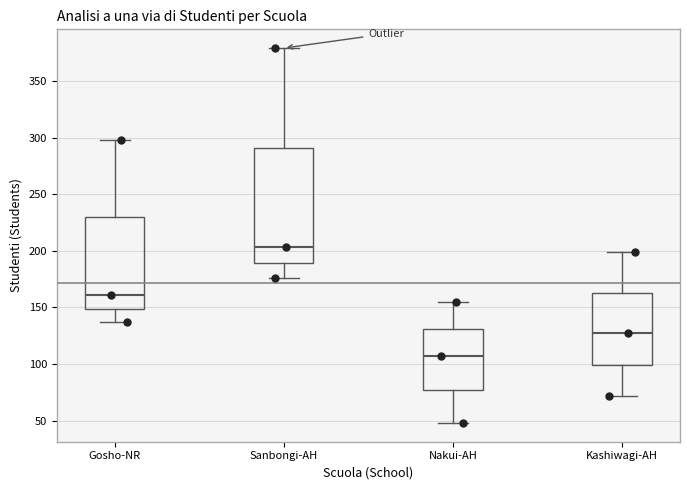

Reading left to right, transcribe this box plot: for each box, give where its median line is, the range the box spans, and where its two whiskers end, as read against the y-axis. The values are not printed on the chart, so give them approximately, as read against the axis.

Gosho-NR: median 160, box 150 to 230, whiskers 135 to 300
Sanbongi-AH: median 205, box 190 to 290, whiskers 175 to 380
Nakui-AH: median 105, box 80 to 130, whiskers 50 to 155
Kashiwagi-AH: median 125, box 100 to 165, whiskers 70 to 200